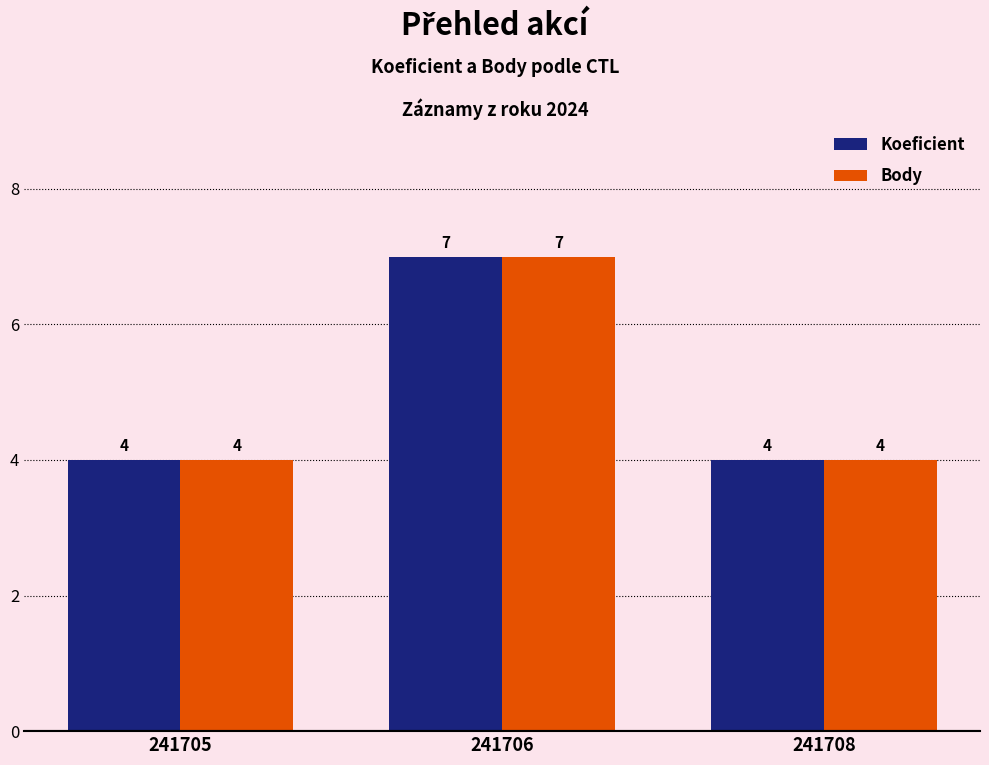

Is it true that Koeficient equals 4 at 241705?

True